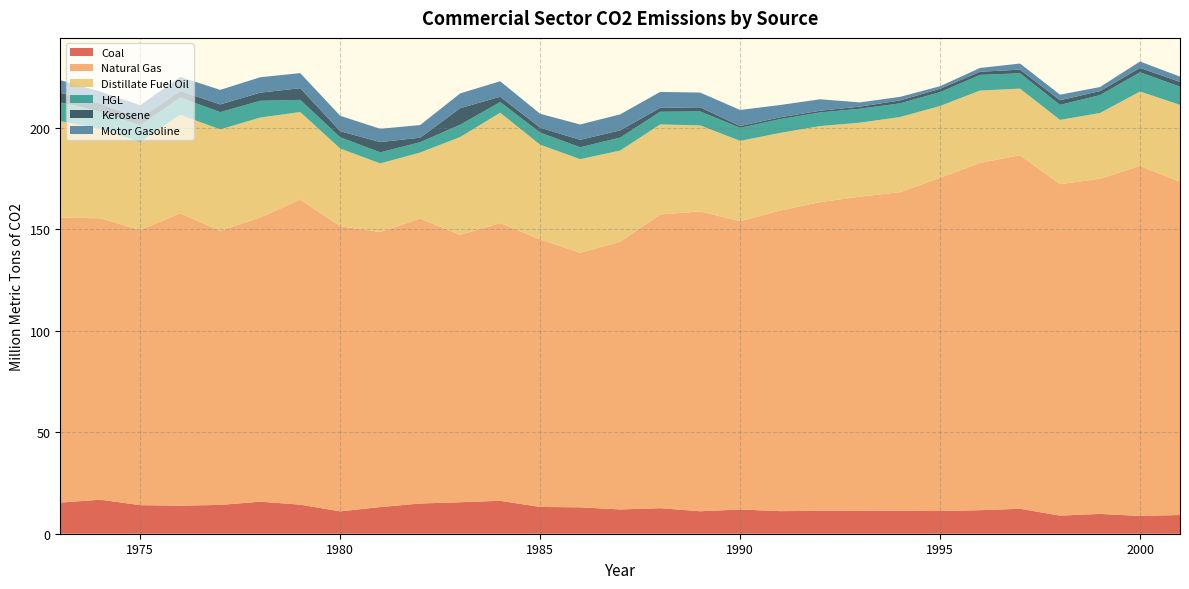

Reading right to left, extract all data points from this chart.

Coal: 9.2	8.8	9.8	8.9	12.3	11.6	11.2	11.3	11.3	11.3	11.1	12.0	11.1	12.6	12.0	13.0	13.2	16.2	15.5	14.9	13.1	11.0	14.3	15.8	14.2	13.8	14.1	16.8	15.4
Natural Gas: 164.2	172.5	165.2	163.3	174.2	171.1	164.2	157.0	154.9	152.1	148.1	142.0	147.7	144.7	131.9	125.5	131.9	136.9	131.8	140.4	135.5	140.5	150.3	140.1	135.1	144.1	135.6	138.7	140.4
Distillate Fuel Oil: 37.9	36.7	32.4	31.7	32.8	35.7	35.4	37.0	36.5	37.5	38.3	39.6	42.4	44.4	44.9	46.1	46.7	54.4	48.2	32.5	33.8	38.3	43.2	49.2	50.0	48.5	43.4	44.1	47.6
HGL: 9.0	9.5	8.8	7.4	7.6	7.7	6.8	6.8	6.9	6.7	6.8	6.4	6.9	6.2	6.4	5.9	6.0	5.2	6.1	5.1	5.5	5.5	6.0	8.3	8.5	8.6	8.2	8.5	9.2
Kerosene: 2.3	2.2	2.0	2.3	1.8	1.5	1.6	1.4	1.0	0.8	0.9	0.9	2.0	1.9	3.6	3.7	2.4	2.6	8.1	2.2	5.1	3.0	5.7	4.0	3.8	3.2	3.6	4.0	4.7
Motor Gasoline: 2.6	3.1	2.0	2.7	3.0	1.9	1.3	1.8	2.1	5.7	6.1	7.9	7.3	7.9	7.9	7.6	6.8	7.6	7.3	6.2	6.5	7.6	7.4	7.6	7.2	6.9	6.3	5.9	6.2